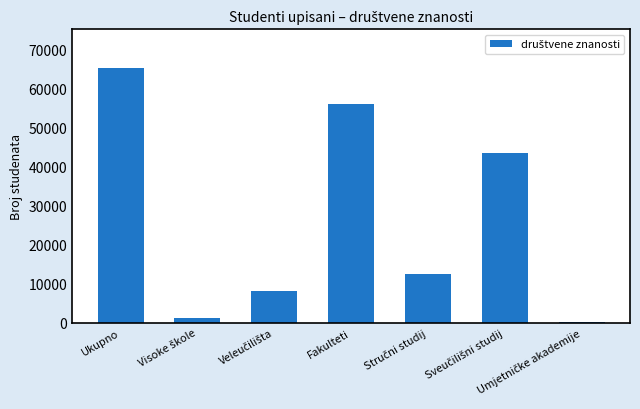

What is the greatest value displayed?

65423